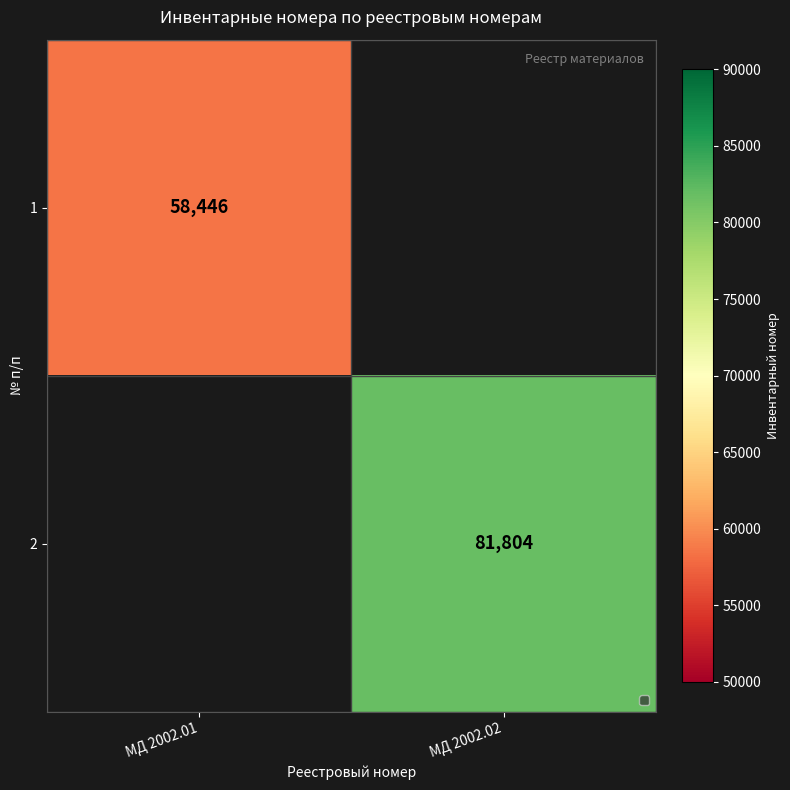

Is it true that 2 equals 30217 at МД 2002.02?

False